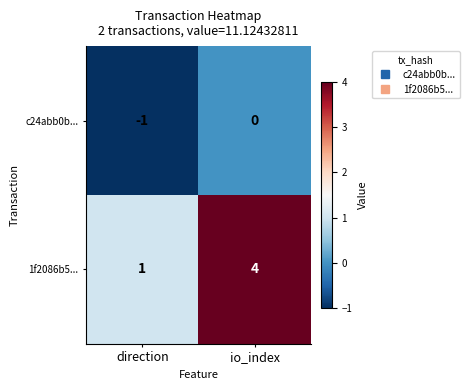

The 1f2086b5... series shows 2 at io_index. True or false?

False